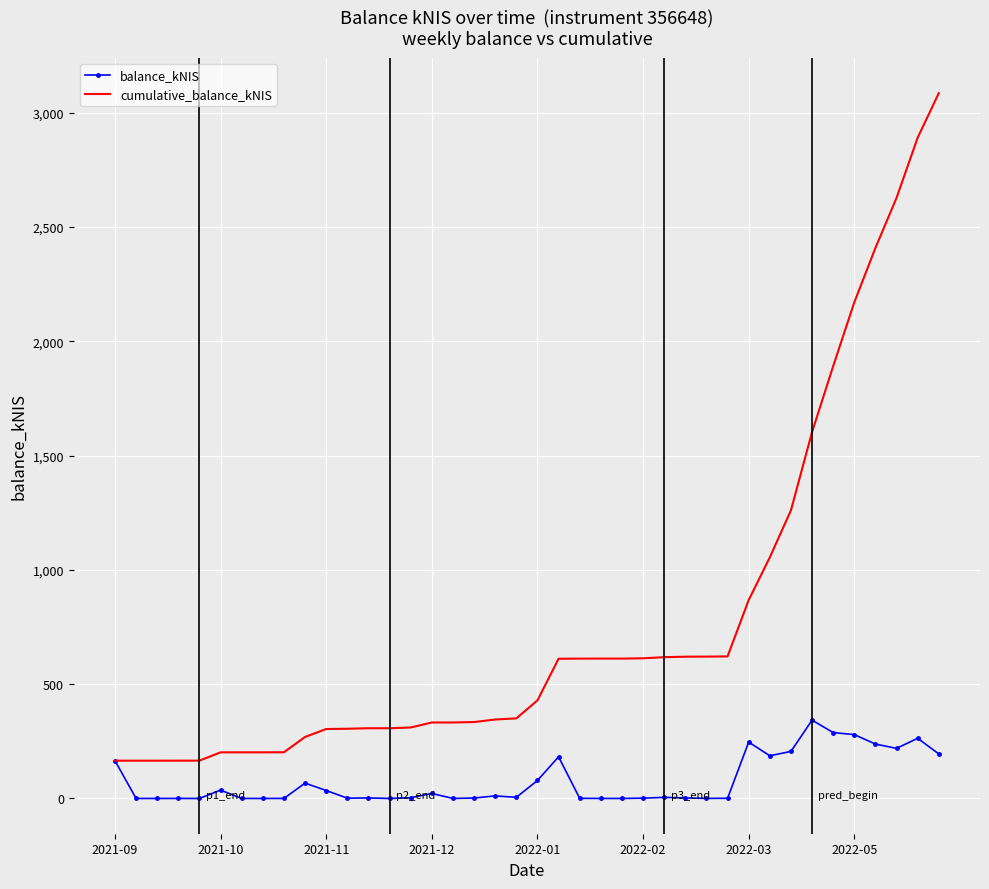

List the series in order of their peak value, lowest first.

balance_kNIS, cumulative_balance_kNIS